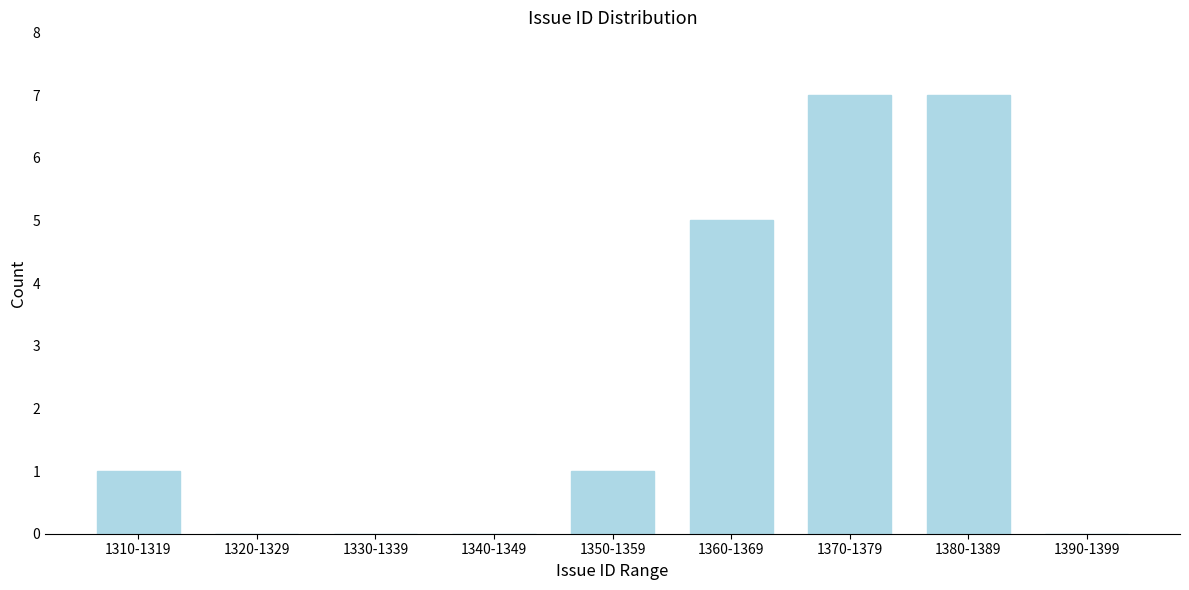

Reading right to left, list all the values displayed in this chart.

1390-1399=0	1380-1389=7	1370-1379=7	1360-1369=5	1350-1359=1	1340-1349=0	1330-1339=0	1320-1329=0	1310-1319=1